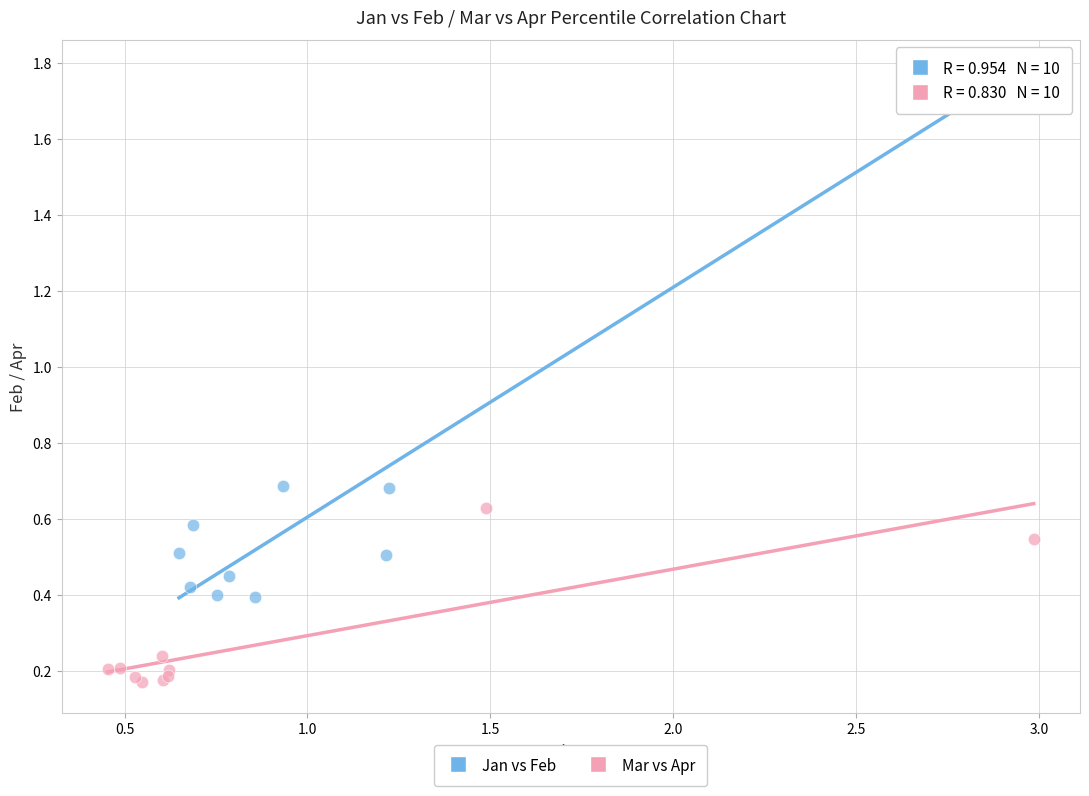

Which series reaches the maximum Y coordinate?

Jan vs Feb